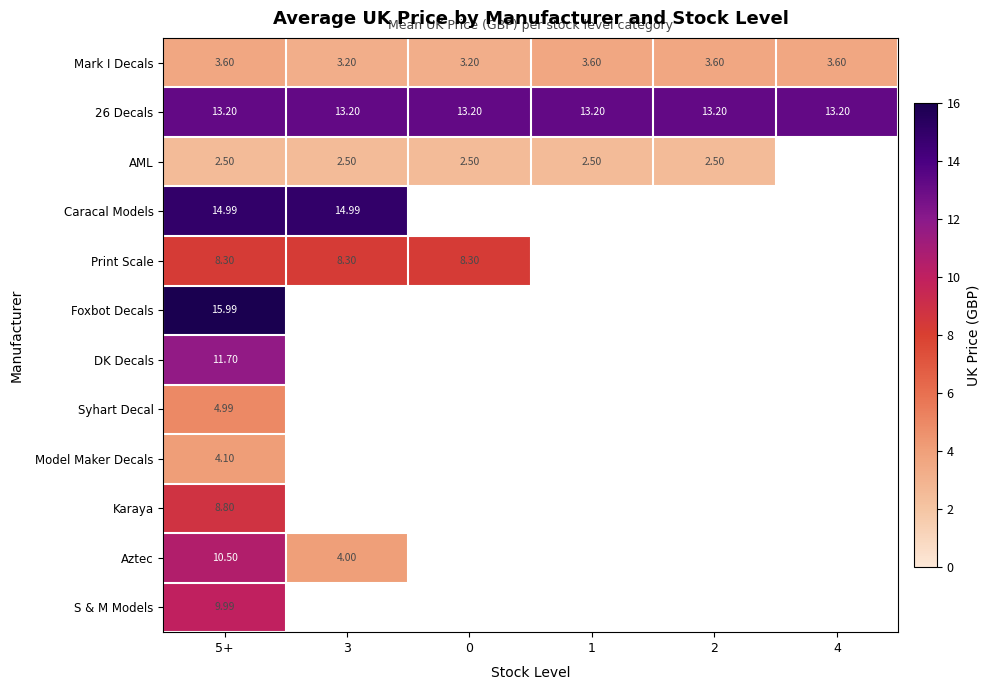

Is the value of DK Decals at 5+ greater than the value of 26 Decals at 1?

No